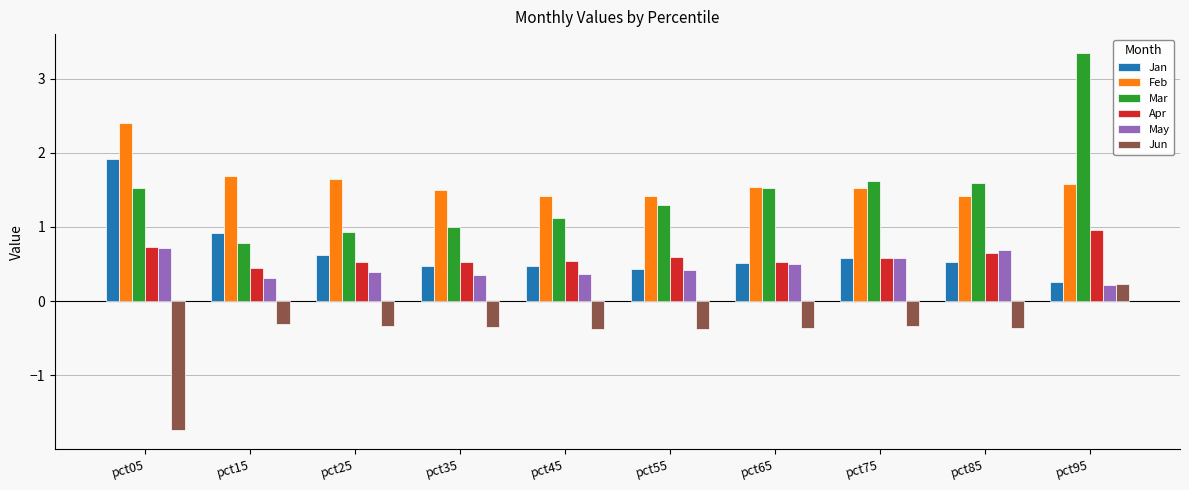

What is the sum of all Feb values?

16.1